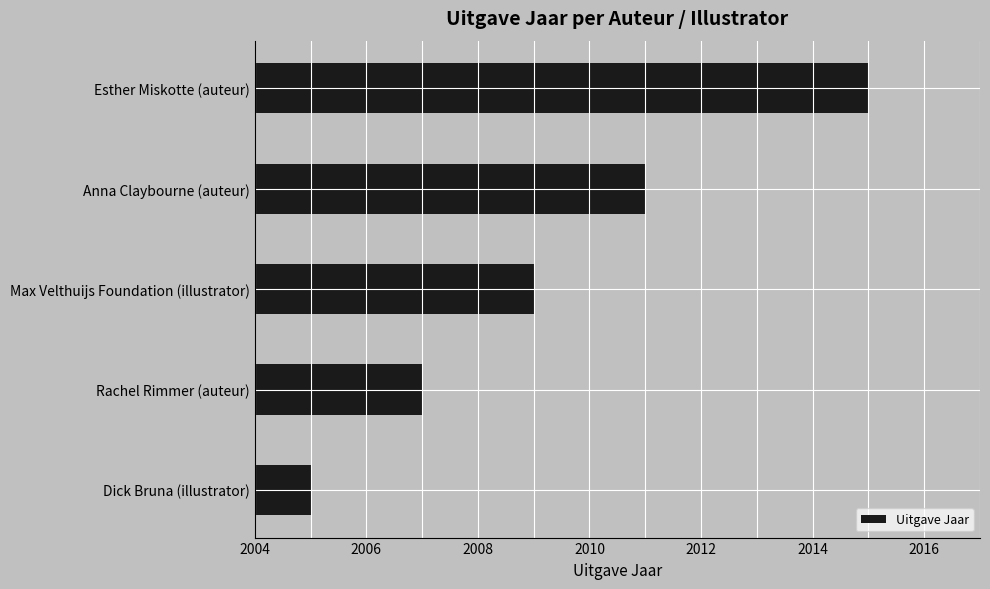

True or false: the data shows 3156 at Esther Miskotte (auteur).

False